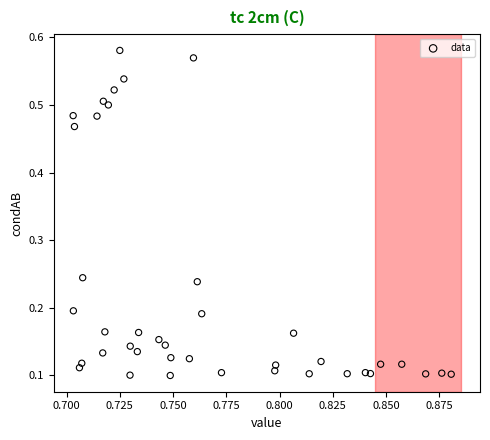

How many data points are displayed?

40